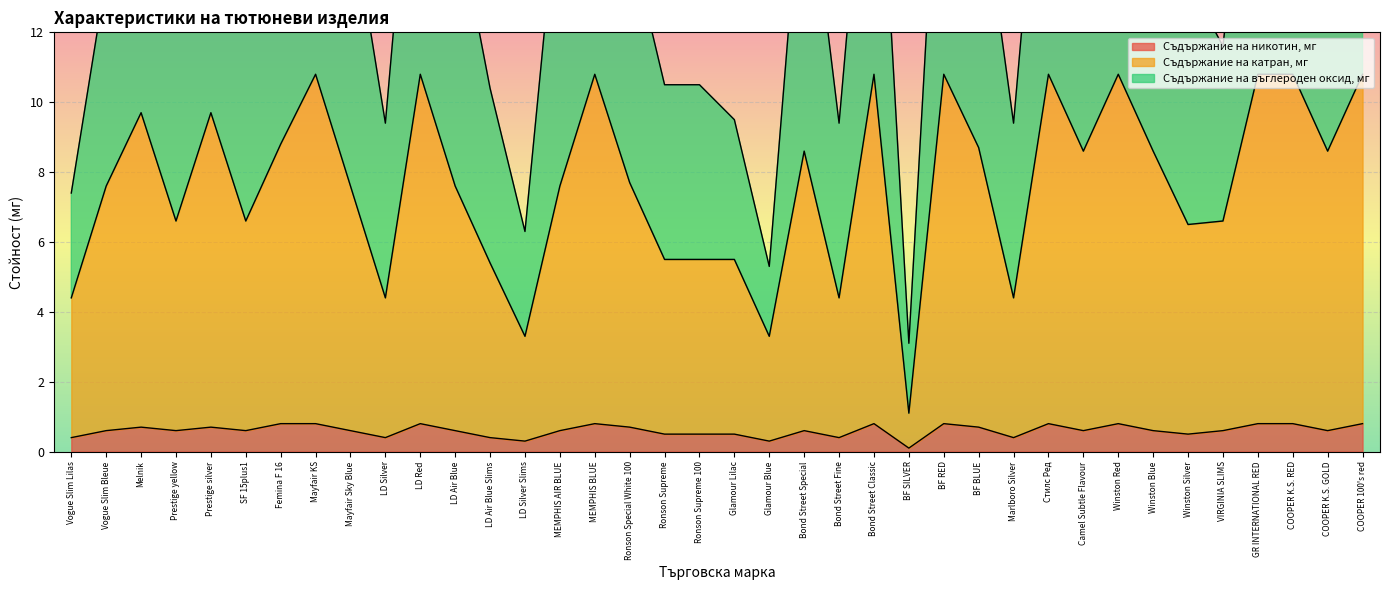

True or false: Съдържание на катран, мг has more than 1 points higher than both neighbors.

True